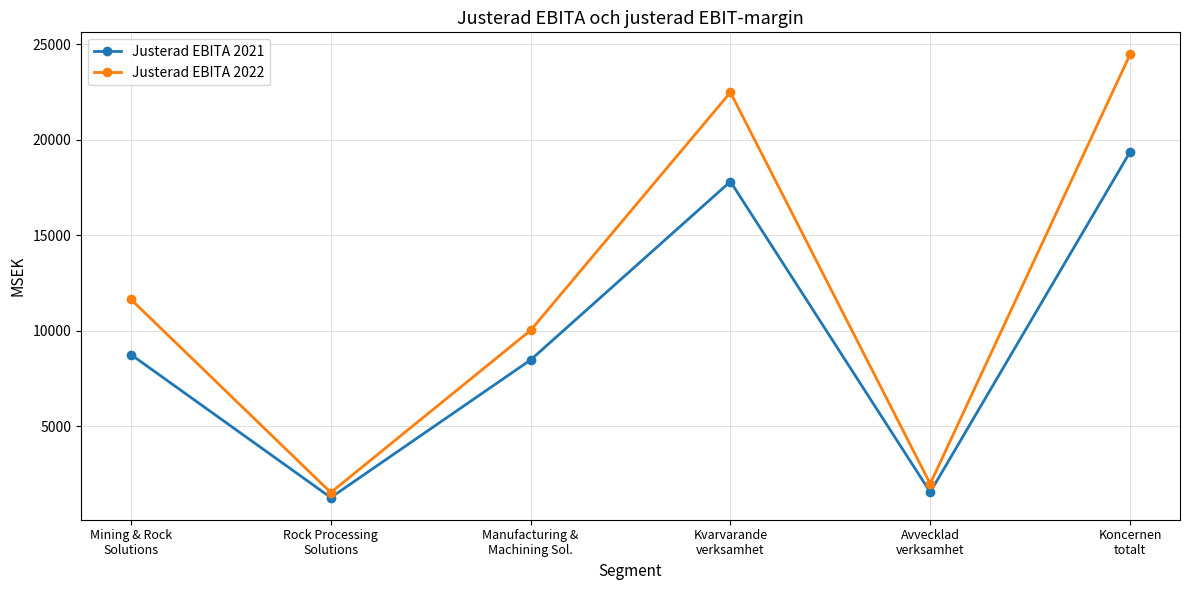

Between Mining & Rock
Solutions and Avvecklad
verksamhet, which series saw the biggest shift?

Justerad EBITA 2022